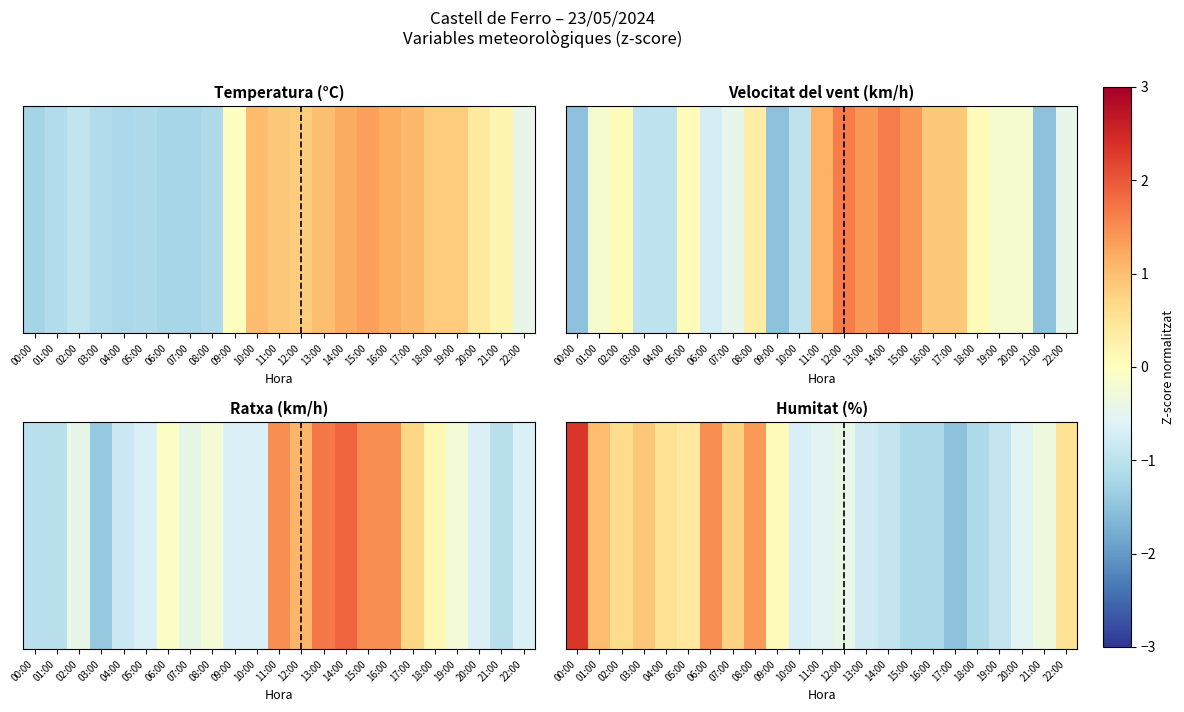

How many values are below zero?

12